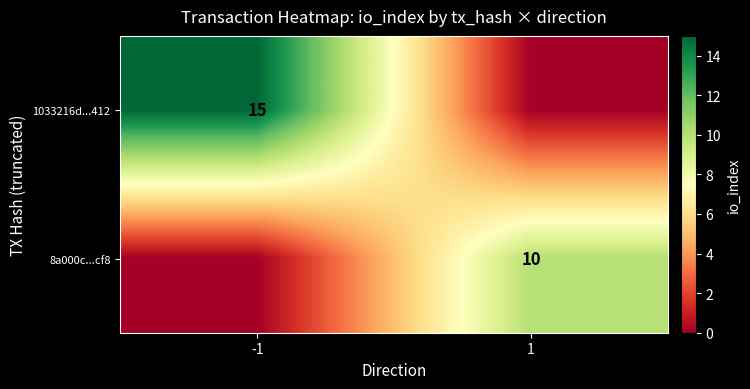

True or false: 8a000c...cf8 has a value of 10 at 1.

True